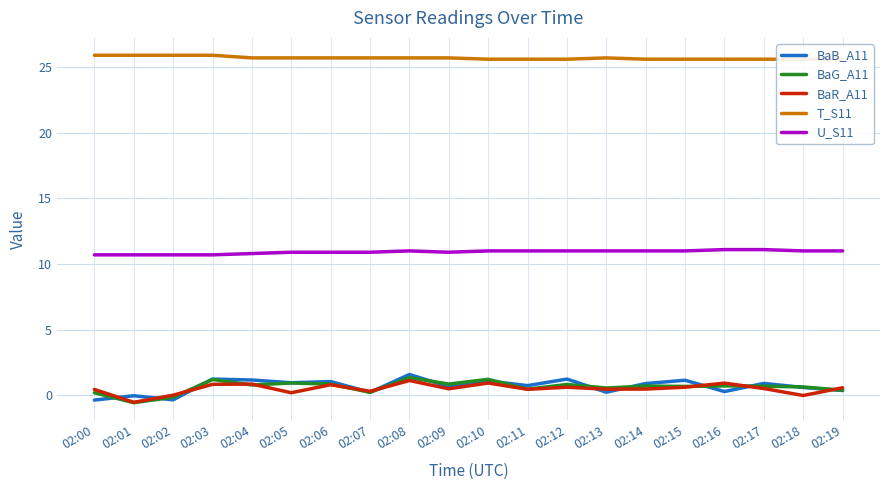

At which category is the sum across all series the highest?

02:08